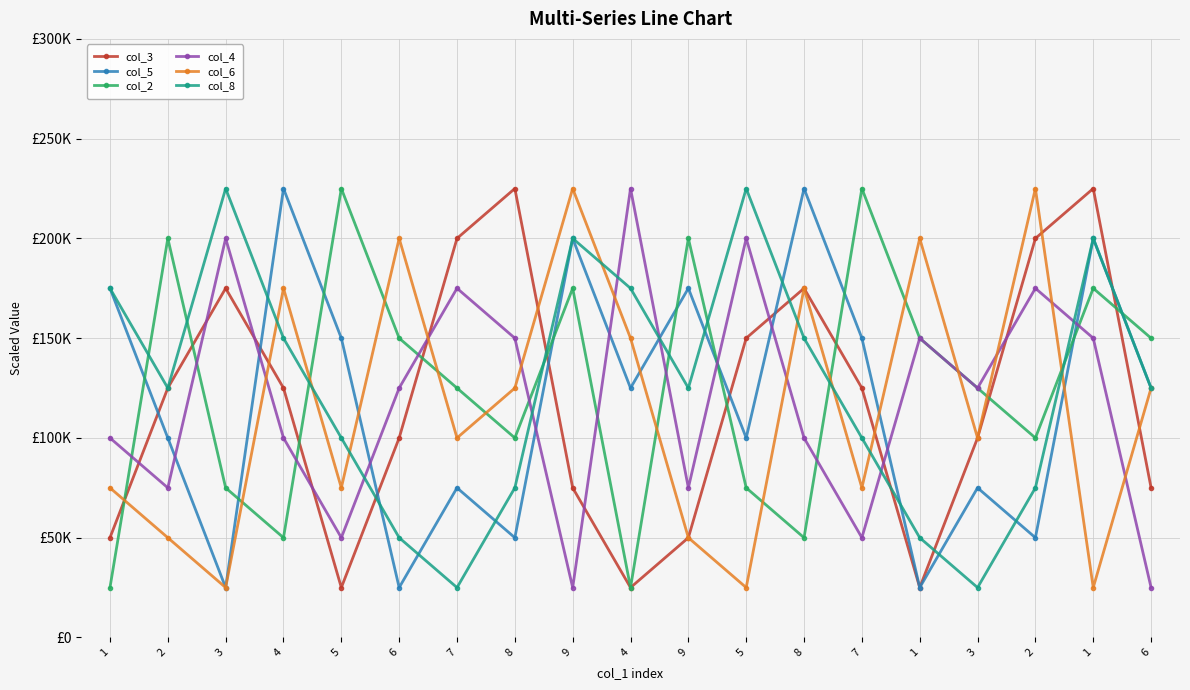

Reading right to left, list all the values displayed in this chart.

col_3: 6=75000	1=225000	2=200000	3=100000	1=25000	7=125000	8=175000	5=150000	9=50000	4=25000	9=75000	8=225000	7=200000	6=100000	5=25000	4=125000	3=175000	2=125000	1=50000
col_5: 6=125000	1=200000	2=50000	3=75000	1=25000	7=150000	8=225000	5=100000	9=175000	4=125000	9=200000	8=50000	7=75000	6=25000	5=150000	4=225000	3=25000	2=100000	1=175000
col_2: 6=150000	1=175000	2=100000	3=125000	1=150000	7=225000	8=50000	5=75000	9=200000	4=25000	9=175000	8=100000	7=125000	6=150000	5=225000	4=50000	3=75000	2=200000	1=25000
col_4: 6=25000	1=150000	2=175000	3=125000	1=150000	7=50000	8=100000	5=200000	9=75000	4=225000	9=25000	8=150000	7=175000	6=125000	5=50000	4=100000	3=200000	2=75000	1=100000
col_6: 6=125000	1=25000	2=225000	3=100000	1=200000	7=75000	8=175000	5=25000	9=50000	4=150000	9=225000	8=125000	7=100000	6=200000	5=75000	4=175000	3=25000	2=50000	1=75000
col_8: 6=125000	1=200000	2=75000	3=25000	1=50000	7=100000	8=150000	5=225000	9=125000	4=175000	9=200000	8=75000	7=25000	6=50000	5=100000	4=150000	3=225000	2=125000	1=175000